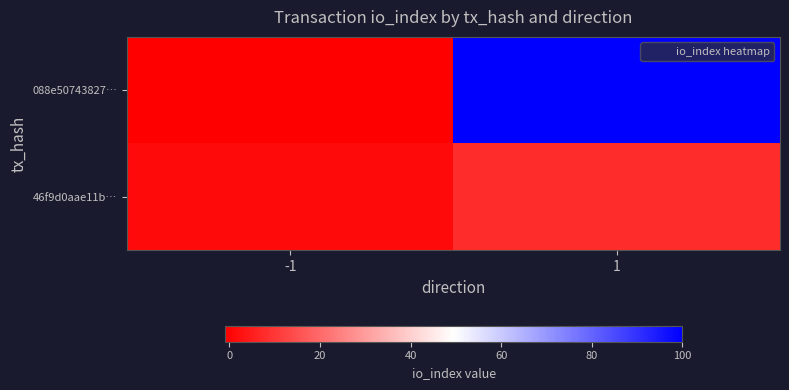

Which series changed the most between -1 and 1?

088e50743827…